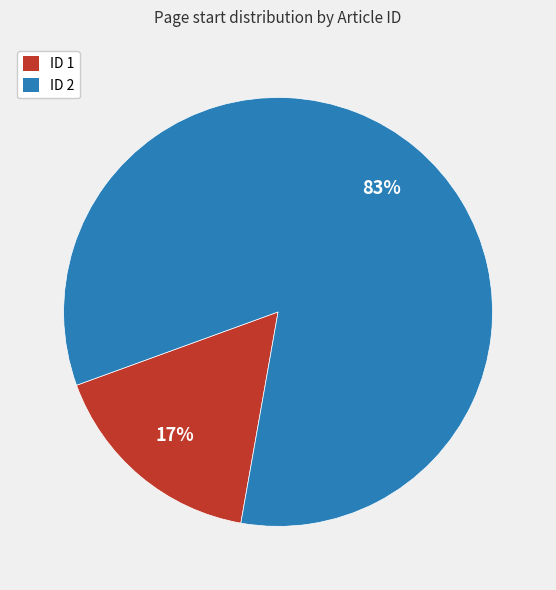

Which category has the smallest portion of the pie?

ID 1